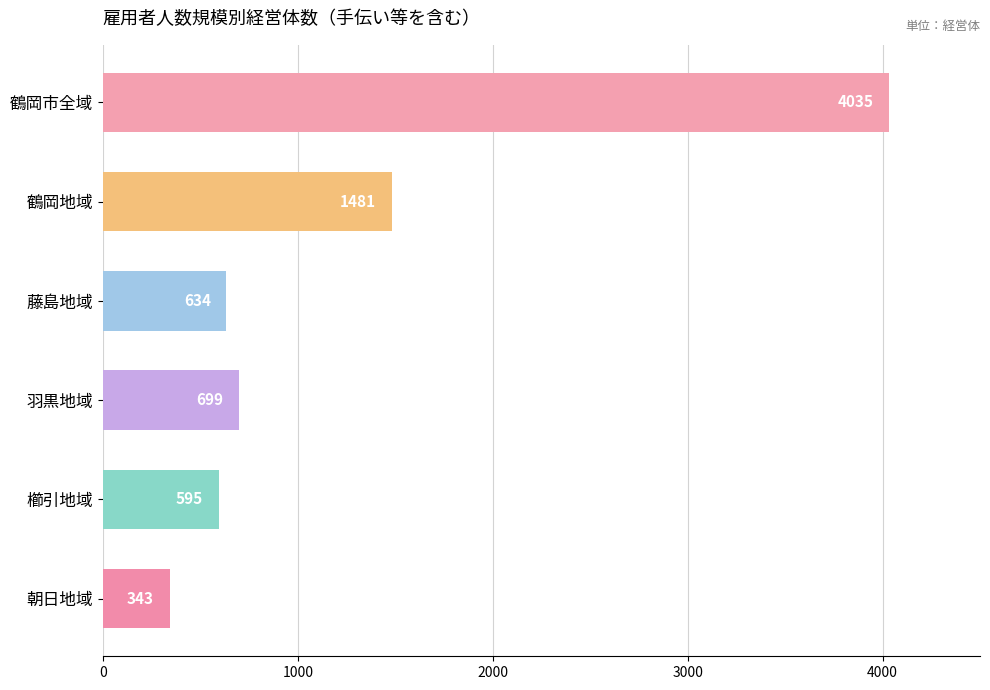

Does the chart contain any negative values?

No